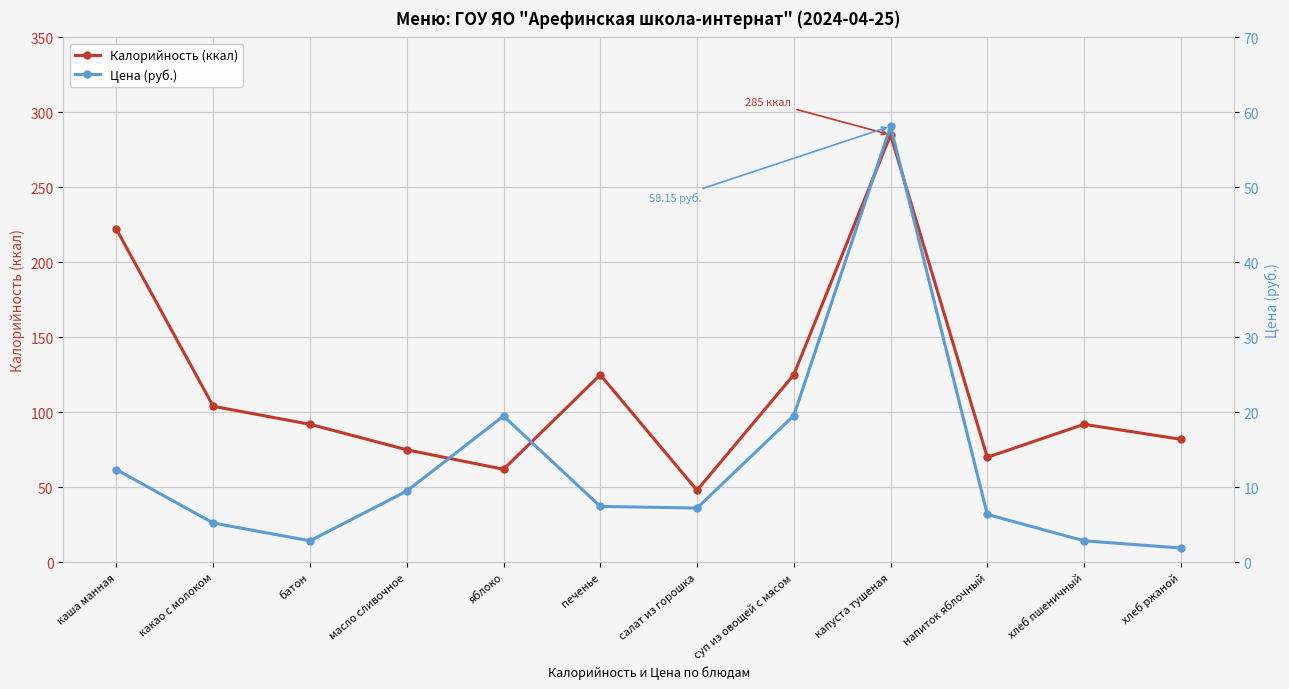

True or false: Калорийность (ккал) and Цена (руб.) intersect in this chart.

False